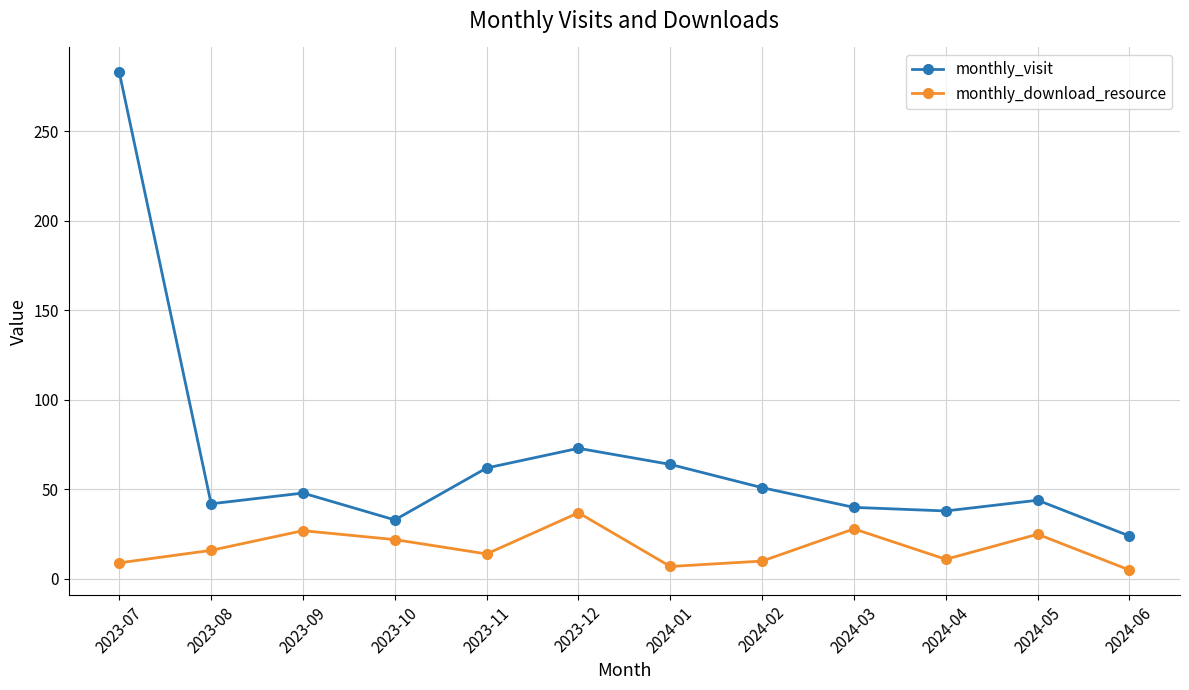

What is the difference between the highest and lowest values at 2023-07?

274